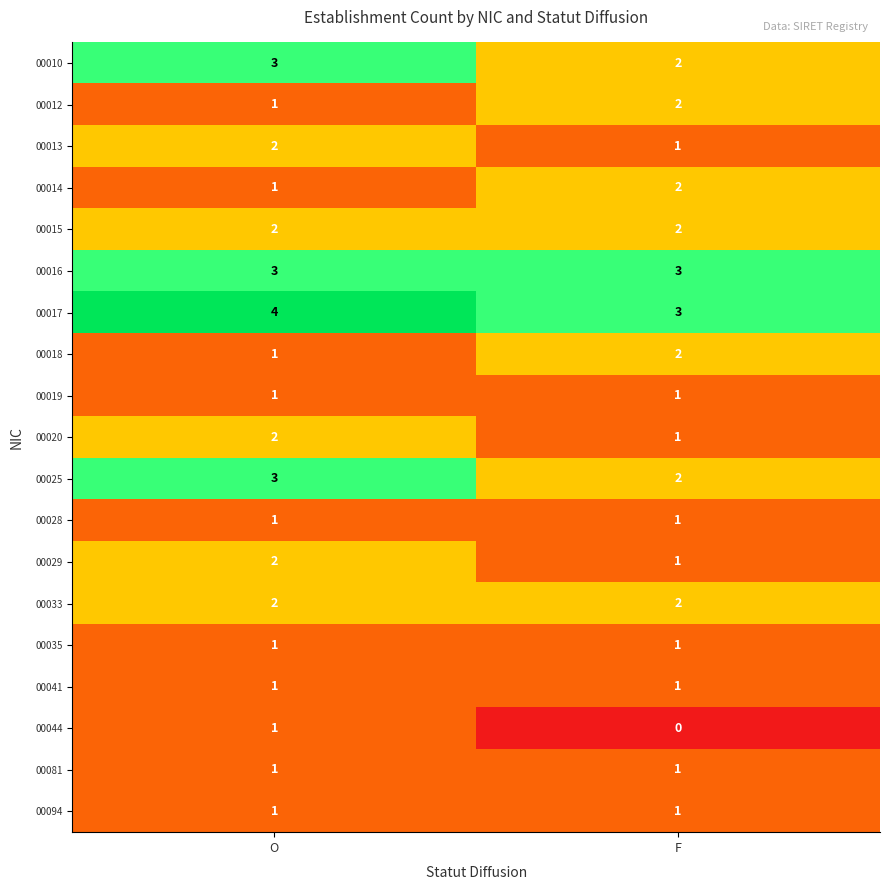

Which series has the largest total across all categories?

00017